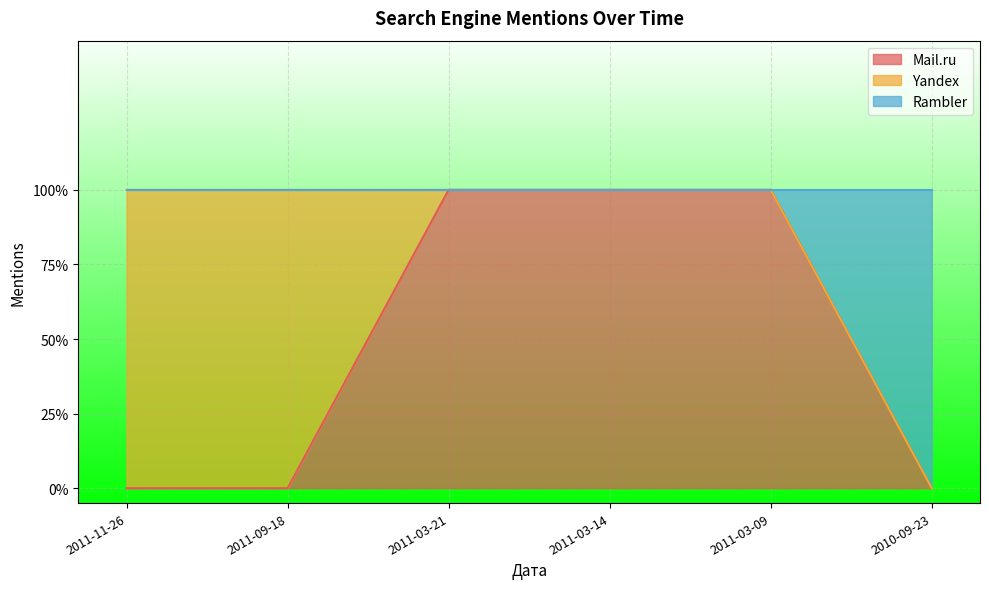

What are all the series names shown in the legend?

Mail.ru, Yandex, Rambler